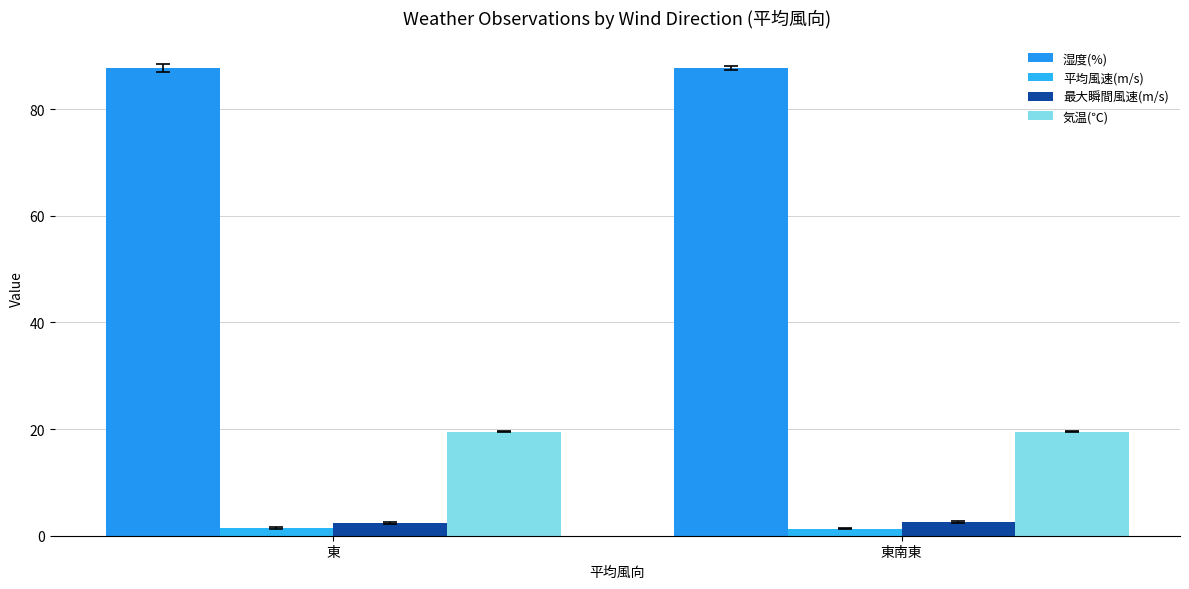

The value of 平均風速(m/s) at 東 is 0.7. True or false?

False